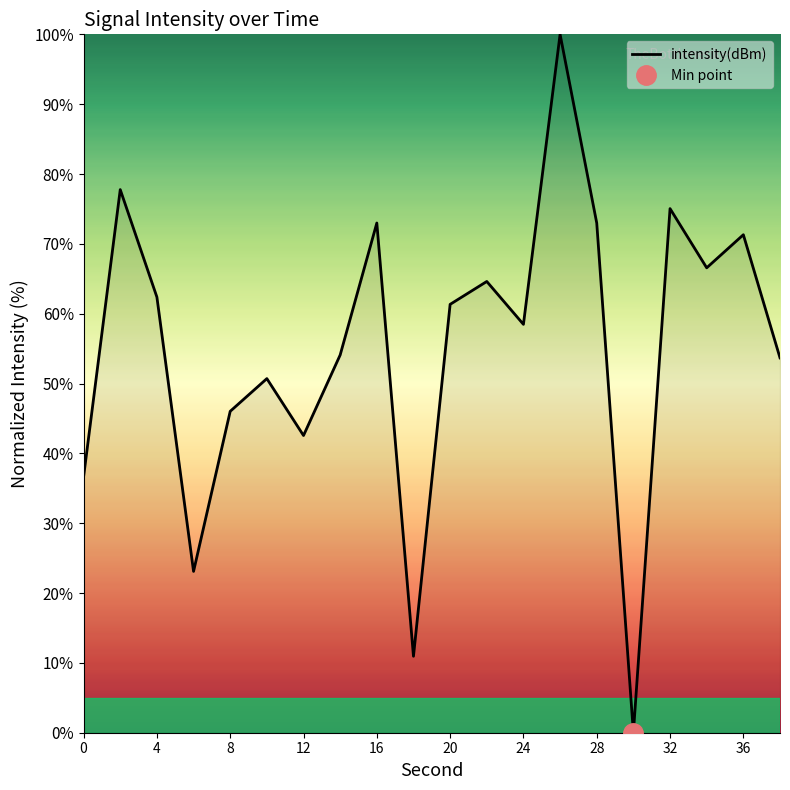

How many lines are shown in the chart?

1